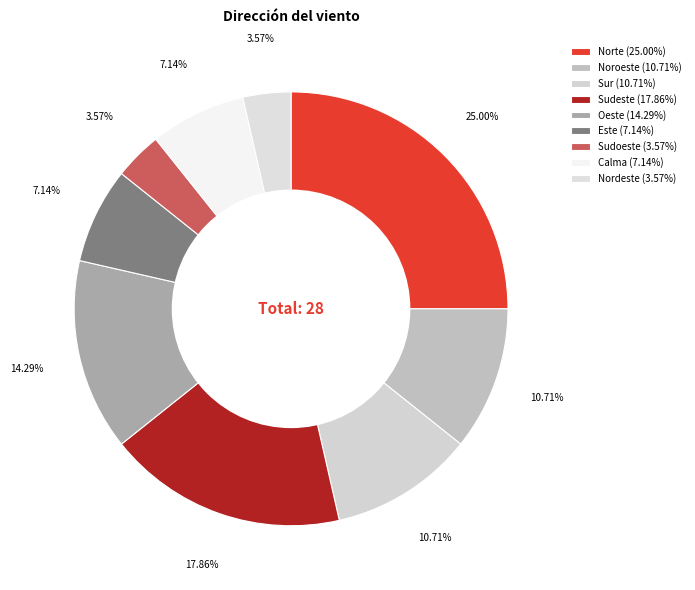

How many slices are in this pie chart?

9